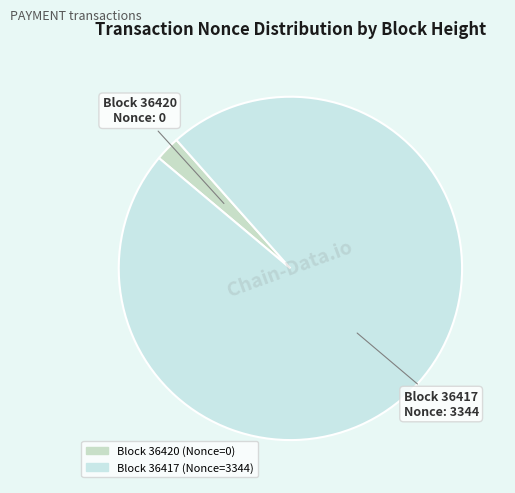

Rank the categories by value from highest to lowest.

36417, 36420